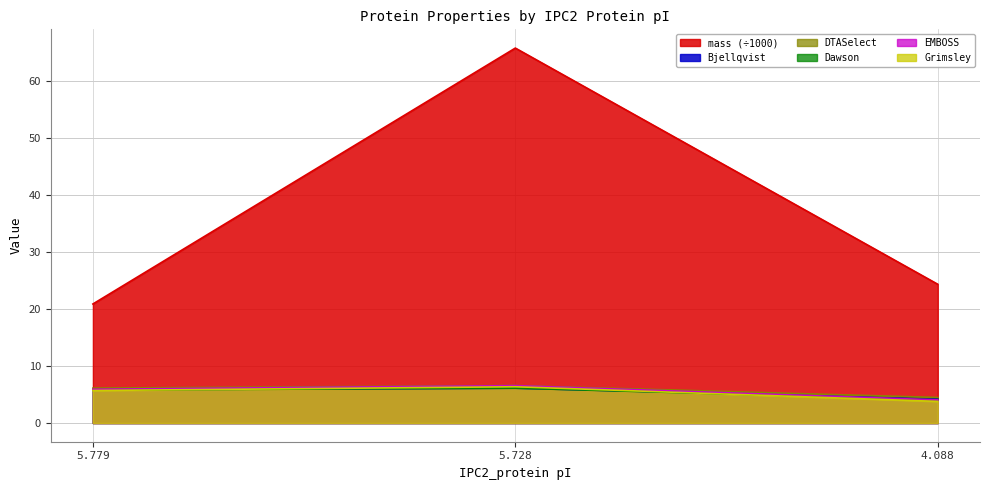

How many lines are shown in the chart?

6